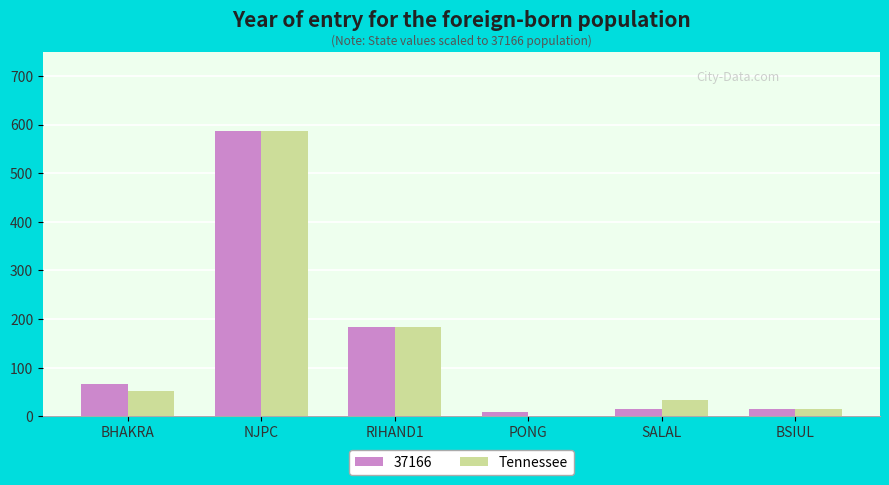

At which label is Tennessee closest to 294?

RIHAND1